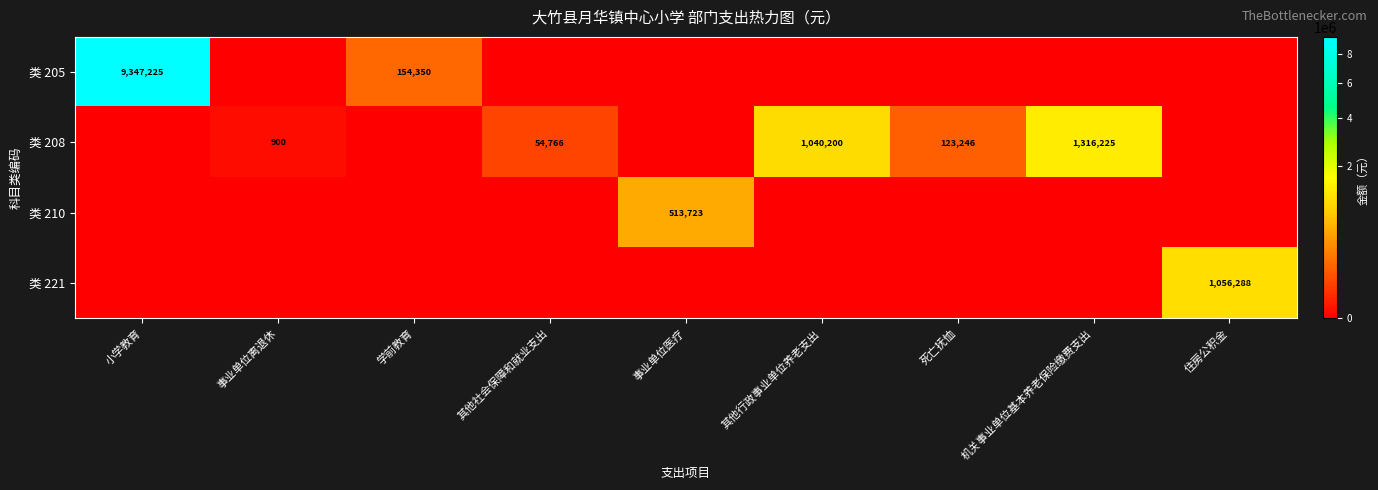

Is the value of 类 210 at 事业单位医疗 greater than the value of 类 208 at 死亡抚恤?

Yes